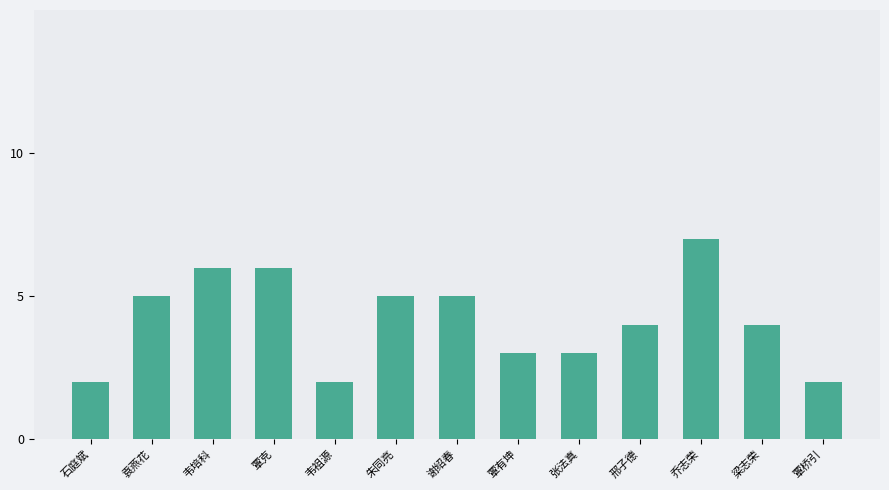

What is the minimum value shown in the chart?

2